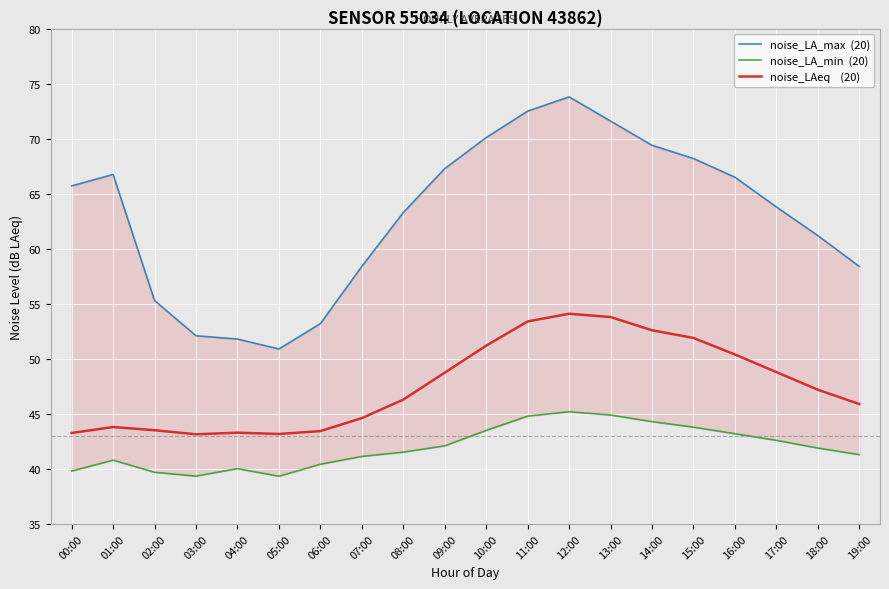

Where is the first local minimum for noise_LA_max  (20)?

05:00